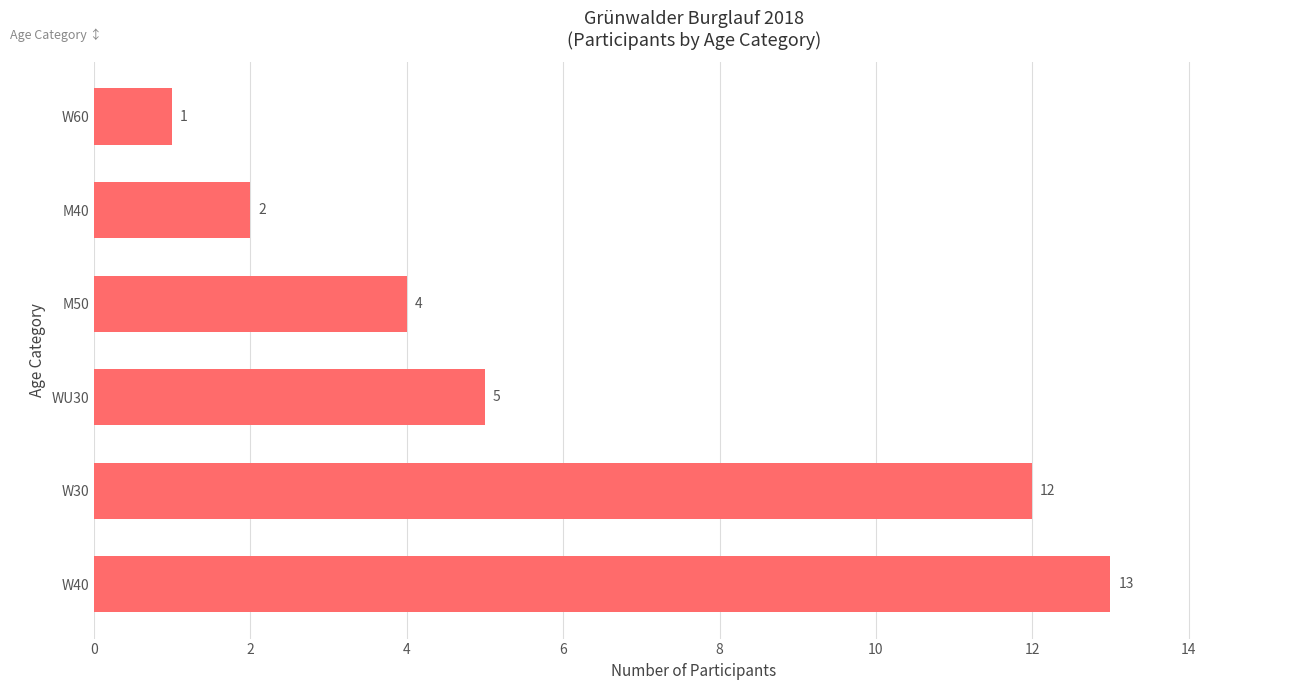

What is the sum of all values?

37